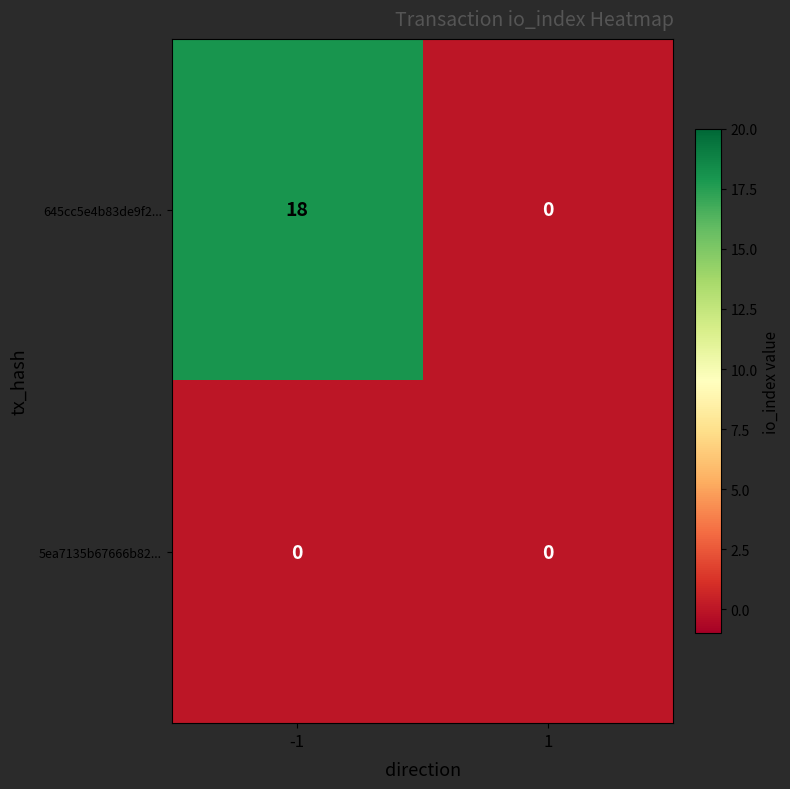

List the series in order of their overall mean, highest first.

645cc5e4b83de9f2..., 5ea7135b67666b82...